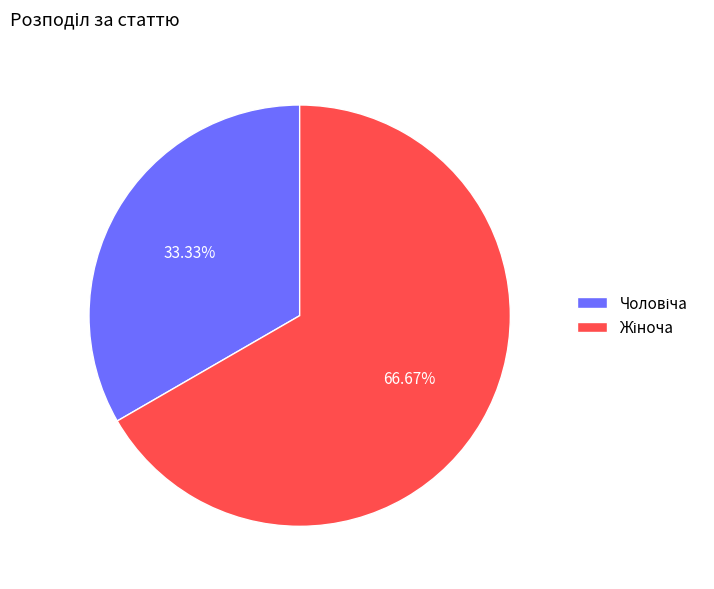

Is there any slice that represents more than half of the pie?

Yes